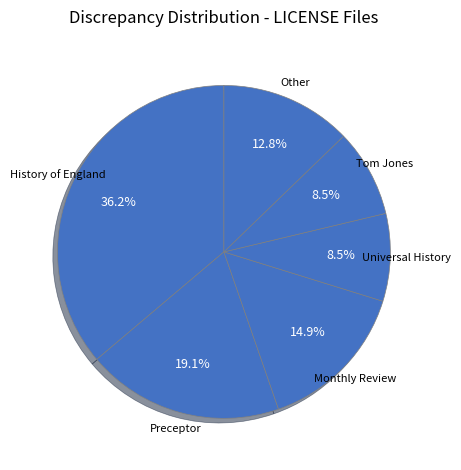

Is the sum of Universal History and Monthly Review greater than half?

No